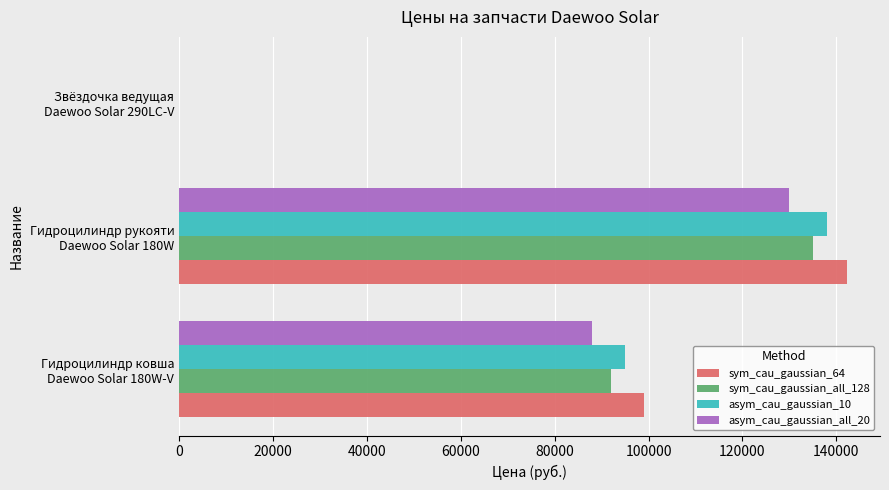

Count the asym_cau_gaussian_all_20 values in the range 0 to 130000.

3